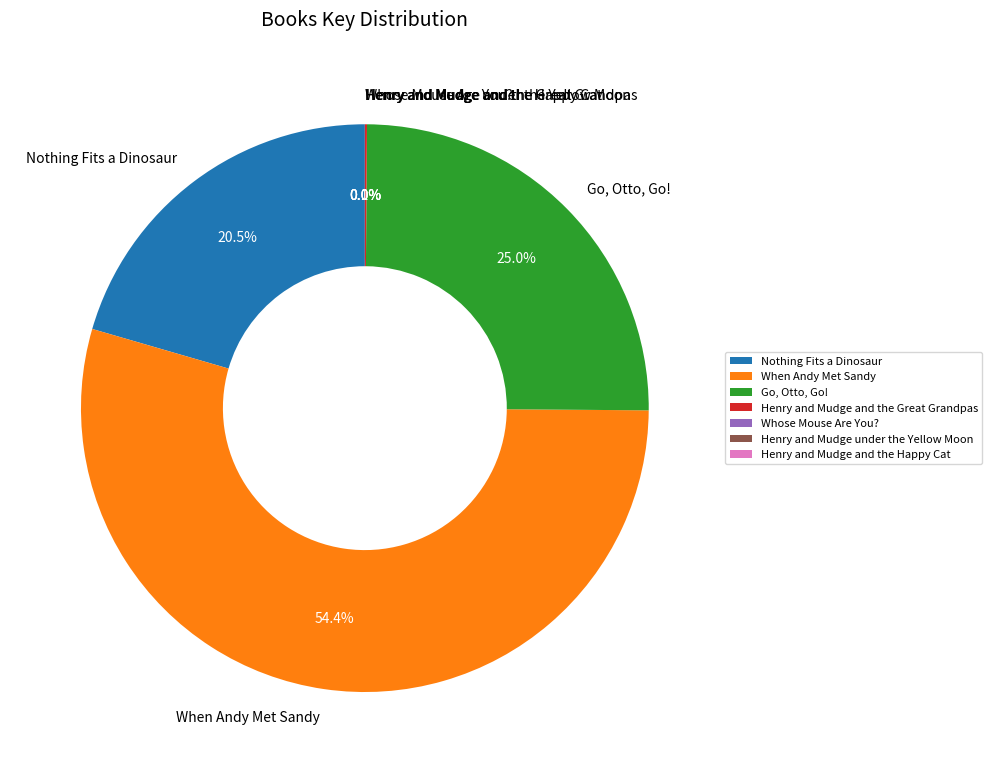

How much of the chart is everything except Nothing Fits a Dinosaur?

79.5%